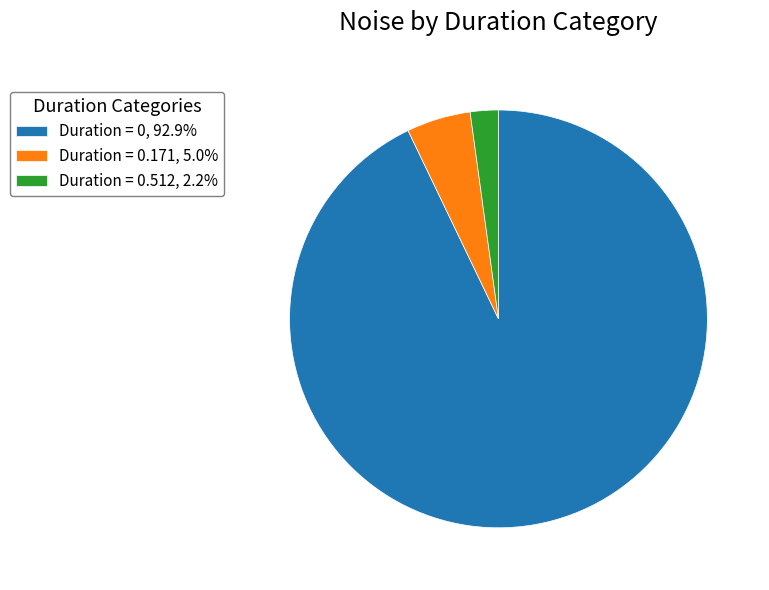

Count the number of slices in the pie.

3